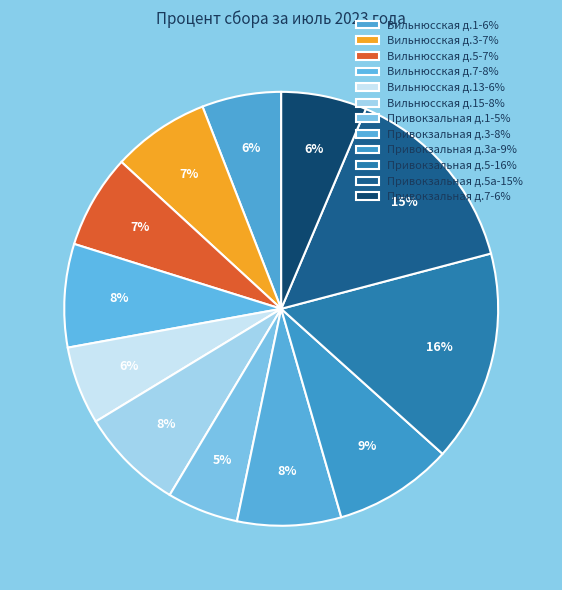

Does any single category account for the majority?

No